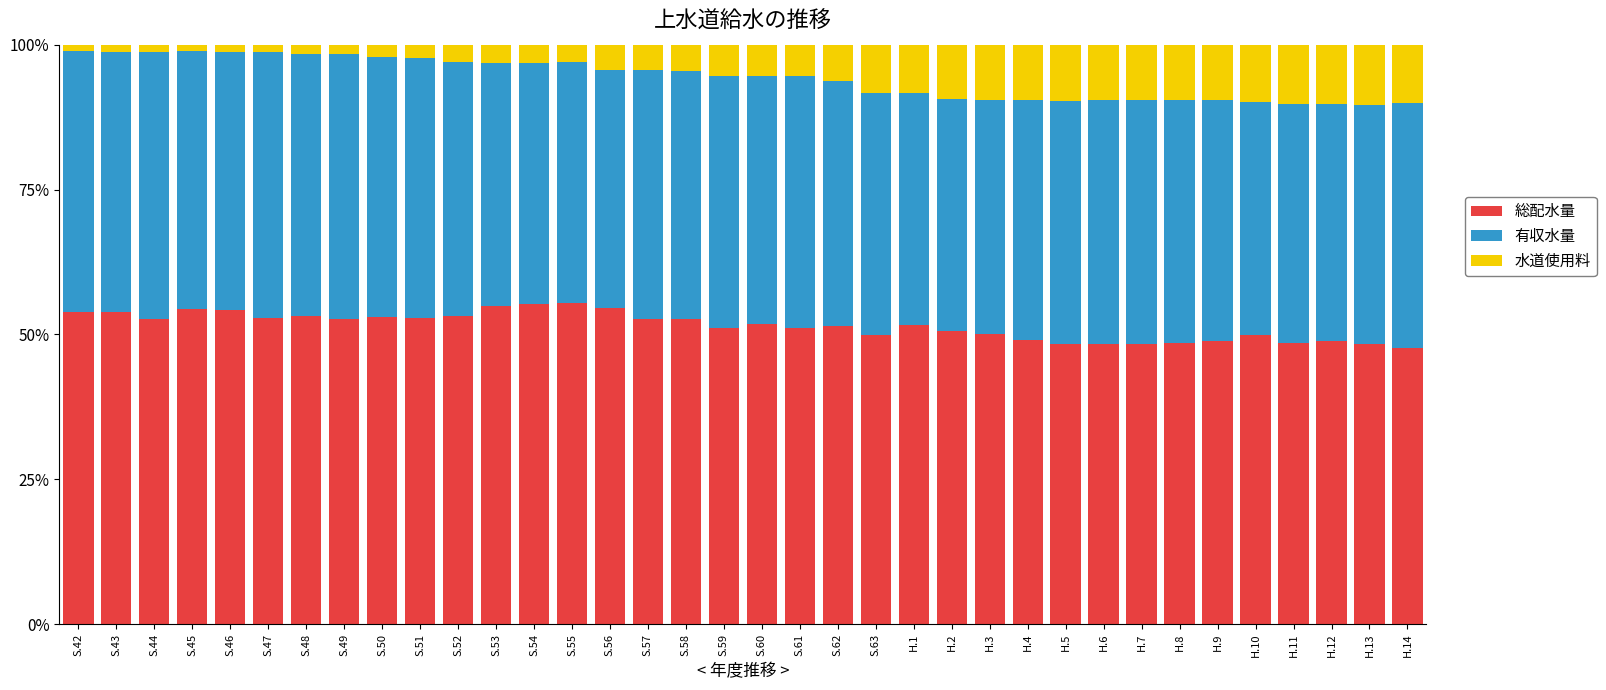

What are all the series names shown in the legend?

総配水量, 有収水量, 水道使用料